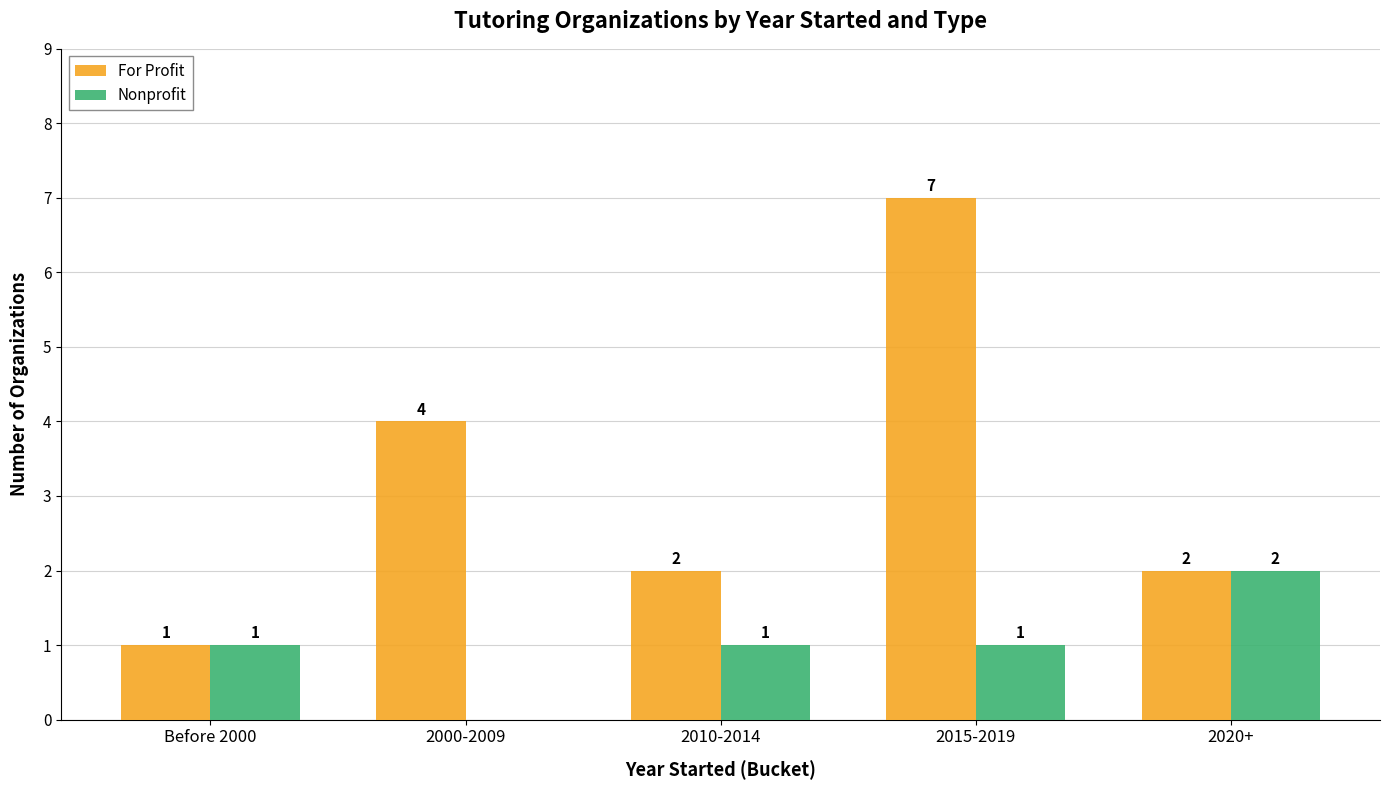

How many groups of bars are there?

5